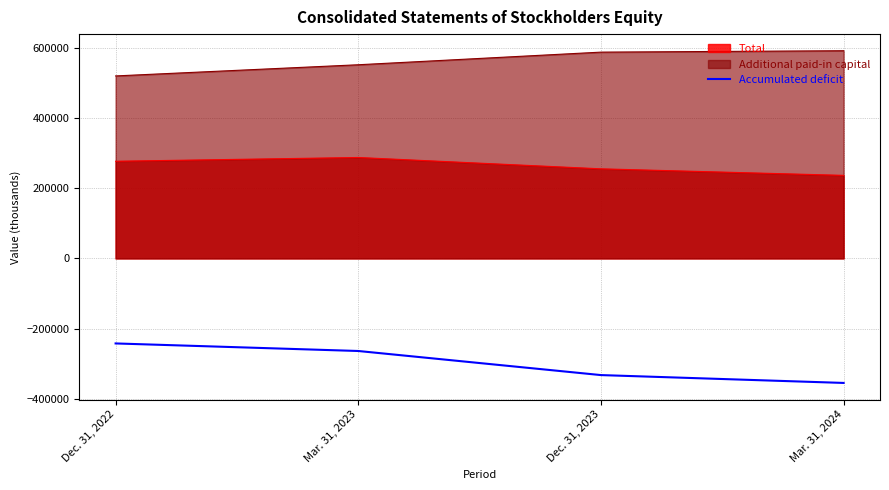

Which label corresponds to the smallest value in the chart?

Mar. 31, 2024